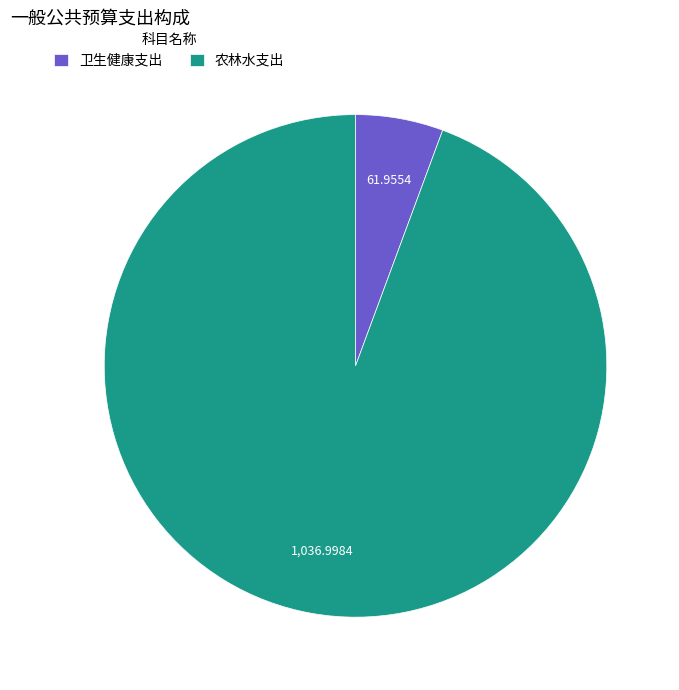

Which has a higher value, 农林水支出 or 卫生健康支出?

农林水支出